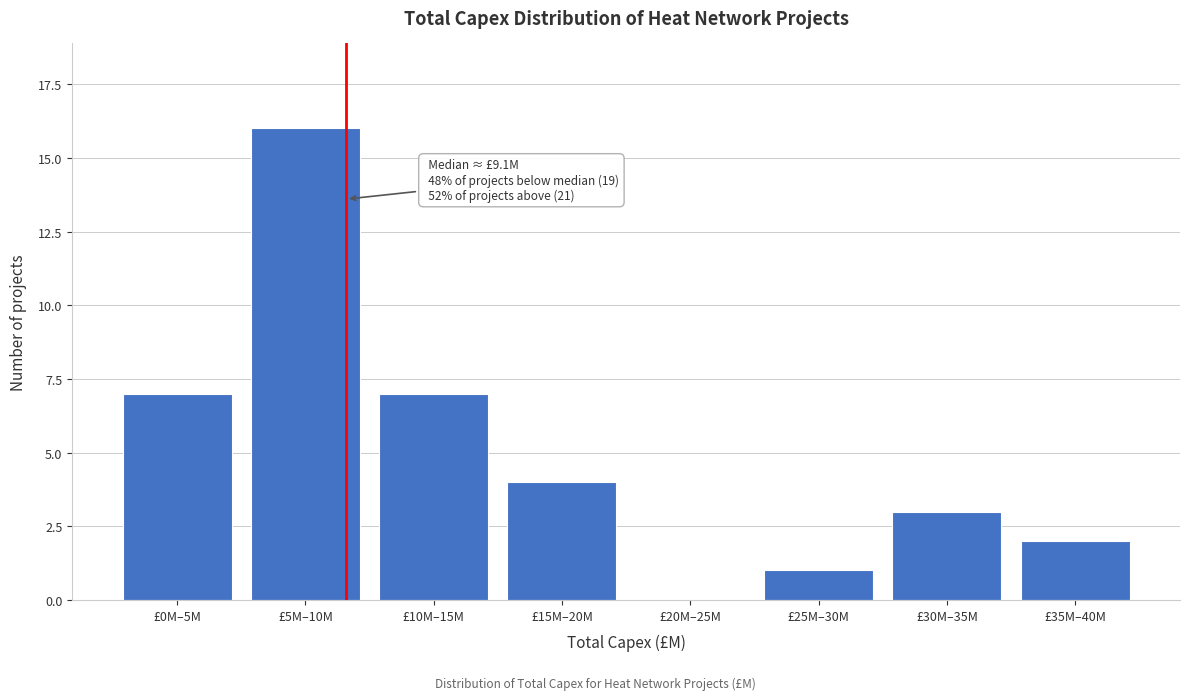

Reading right to left, extract all data points from this chart.

£35M–40M=2	£30M–35M=3	£25M–30M=1	£20M–25M=0	£15M–20M=4	£10M–15M=7	£5M–10M=16	£0M–5M=7